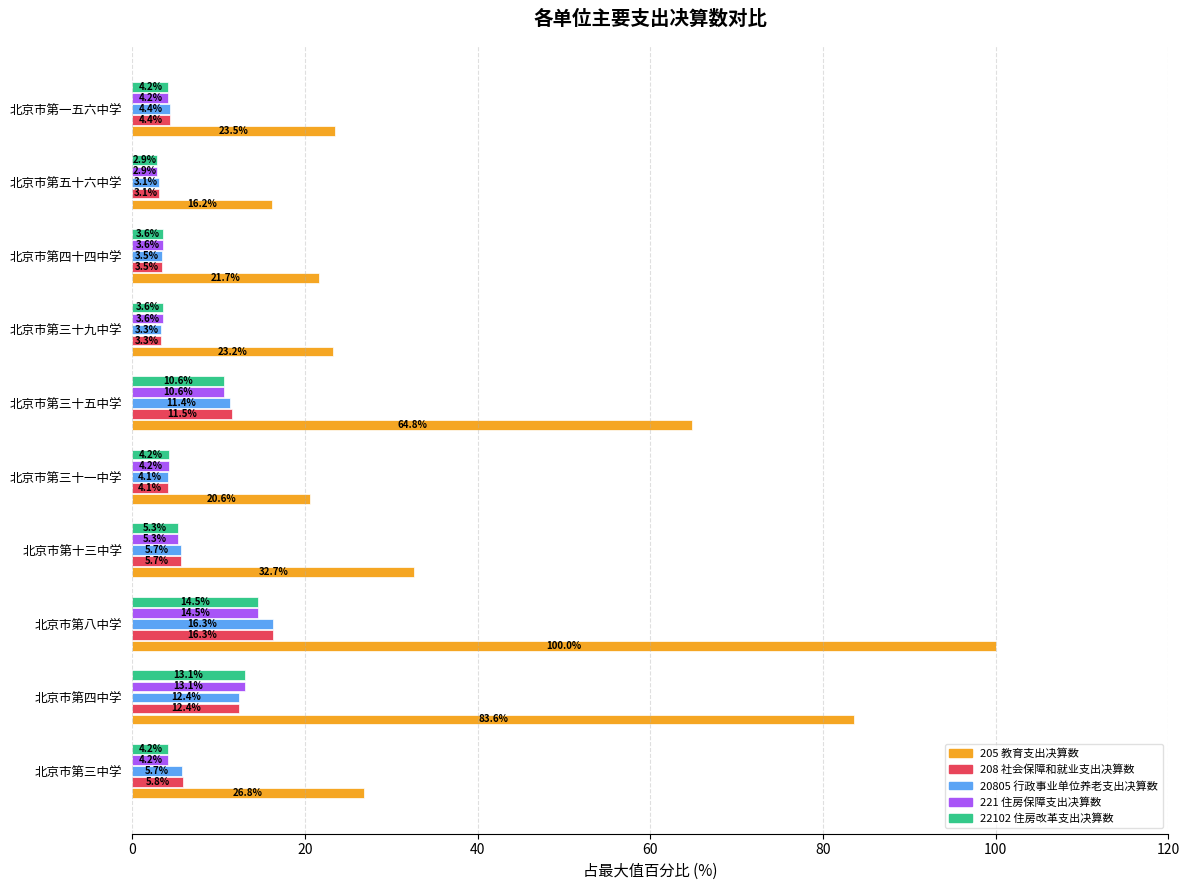

The value of 22102 住房改革支出决算数 at 北京市第四中学 is 21.9. True or false?

False